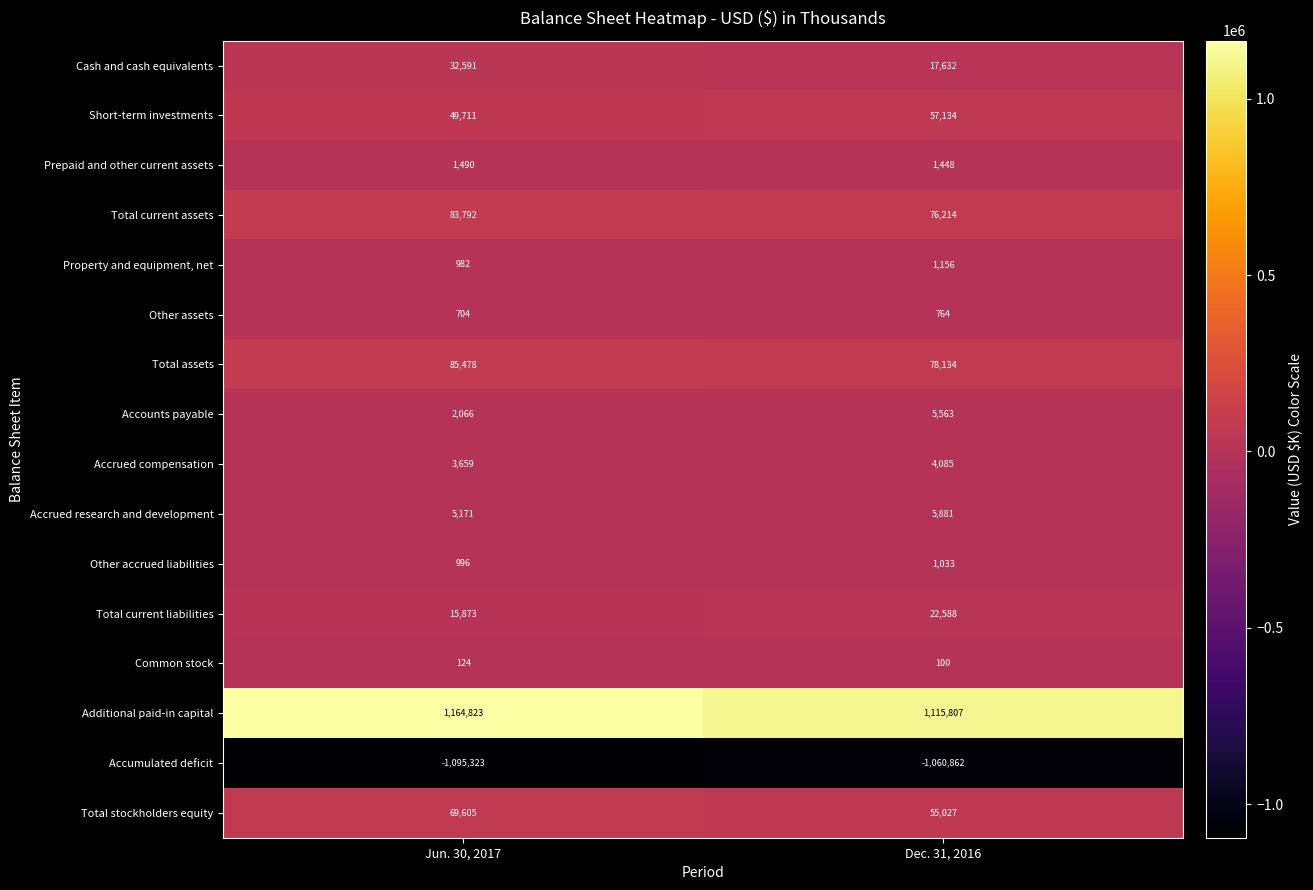

Which series has the largest range (max minus min)?

Additional paid-in capital